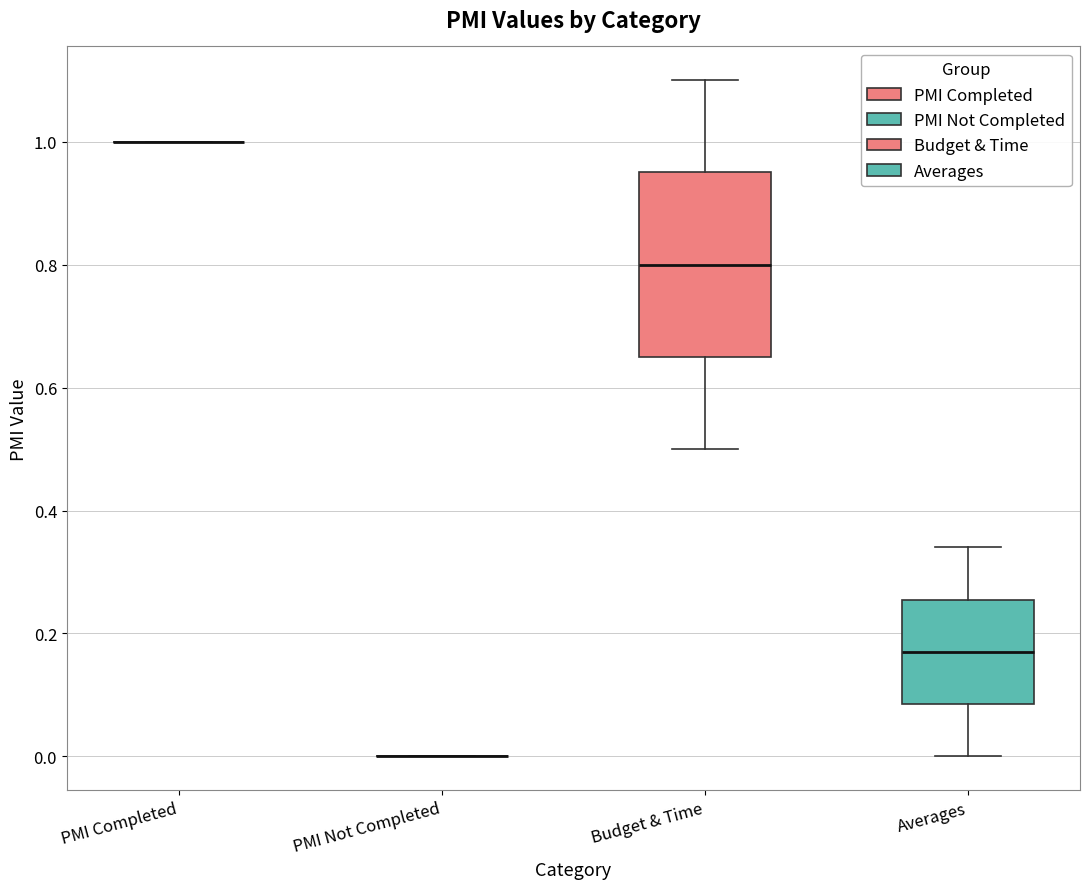

Reading left to right, transcribe this box plot: for each box, give where its median line is, the range the box spans, and where its two whiskers end, as read against the y-axis. The values are not printed on the chart, so give them approximately, as read against the axis.

PMI Completed: box collapsed to a line at 1.00, whiskers 1.00 to 1.00
PMI Not Completed: box collapsed to a line at 0.00, whiskers 0.00 to 0.00
Budget & Time: median 0.80, box 0.66 to 0.96, whiskers 0.50 to 1.10
Averages: median 0.18, box 0.08 to 0.26, whiskers 0.00 to 0.34